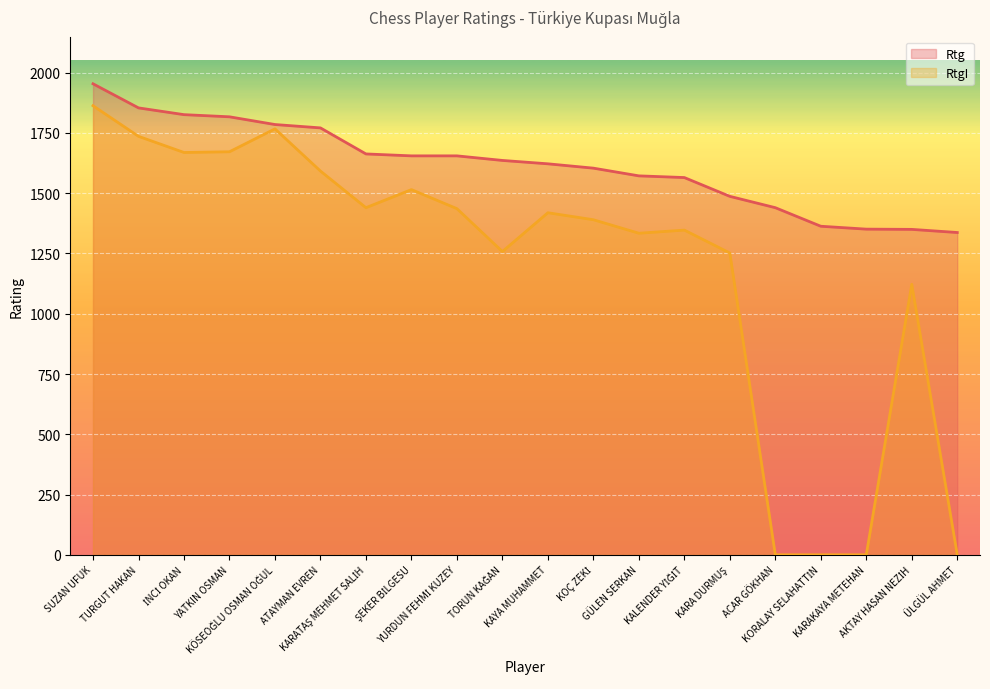

Rank the series by their average value, from highest to lowest.

Rtg, RtgI